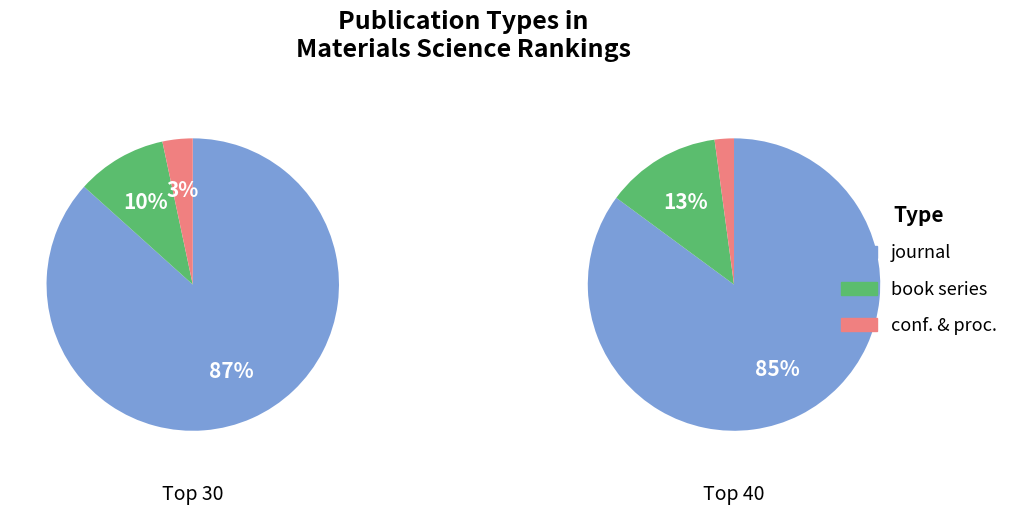

What percentage is the journal slice, to the nearest percent?

85%